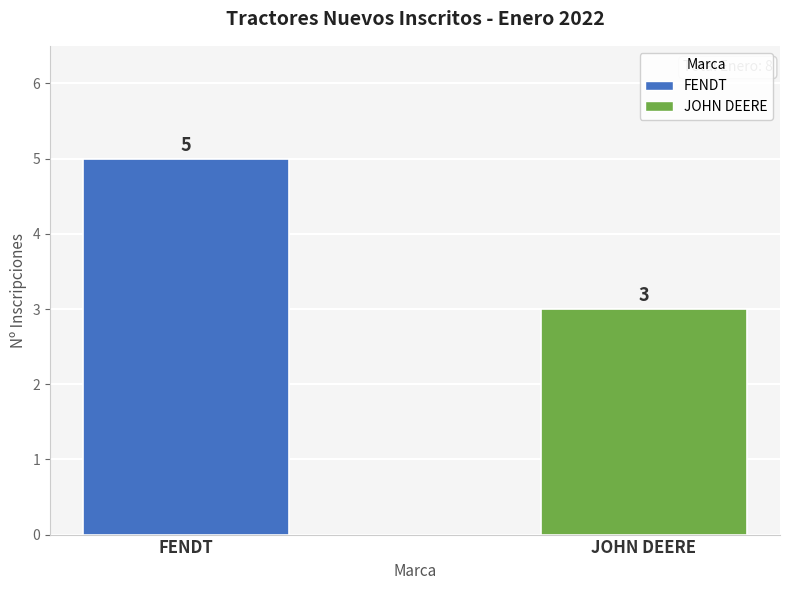

Between FENDT and JOHN DEERE, which is larger?

FENDT